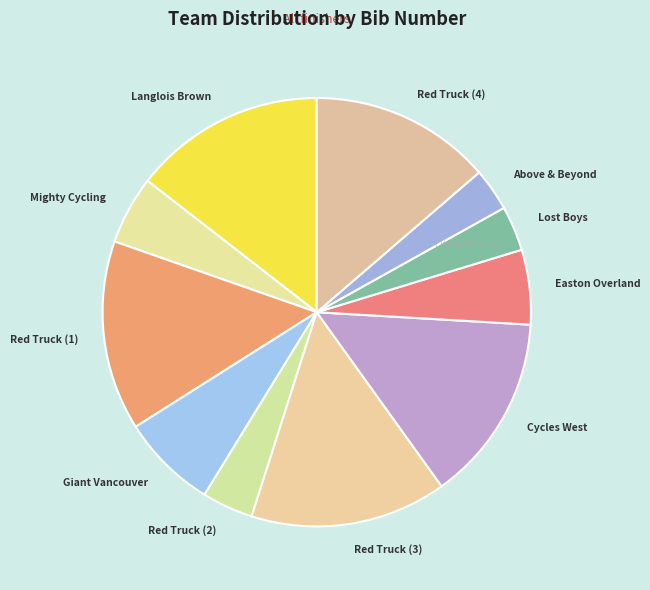

Is it true that Mighty Cycling is 5% of the pie?

True